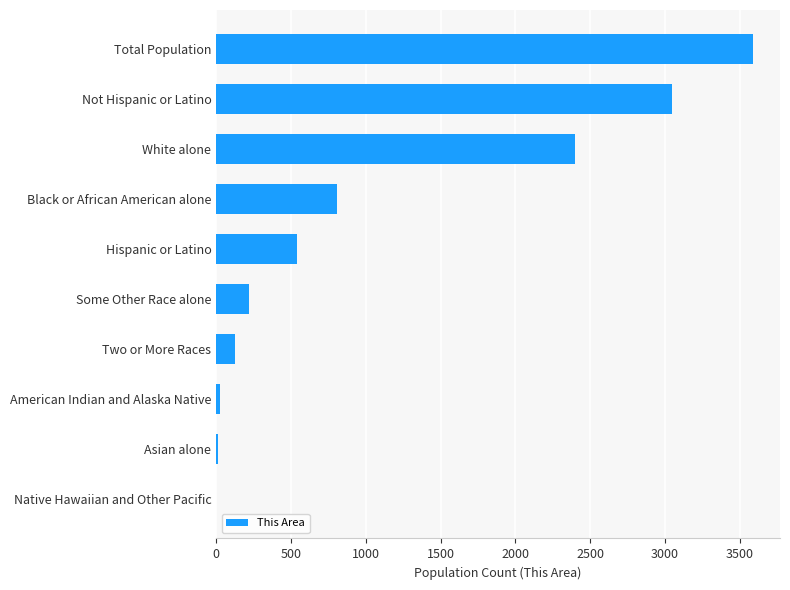

Is it true that the value at Not Hispanic or Latino is 3049?

True